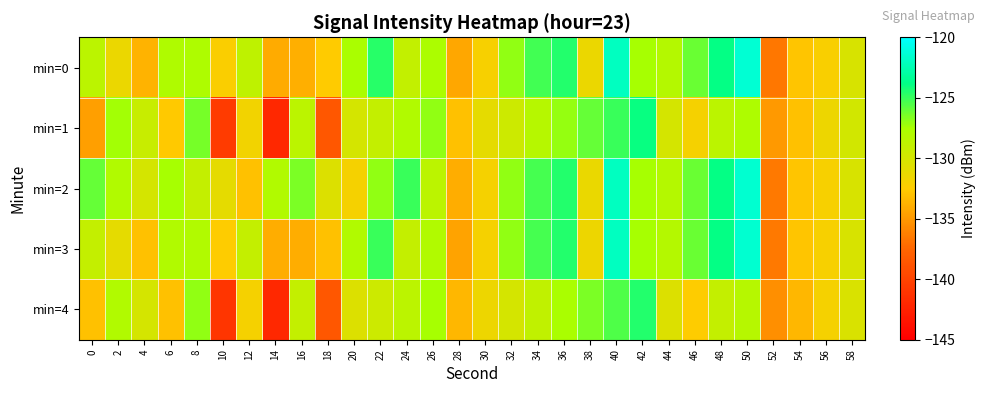

Which series has the largest total across all categories?

min=2